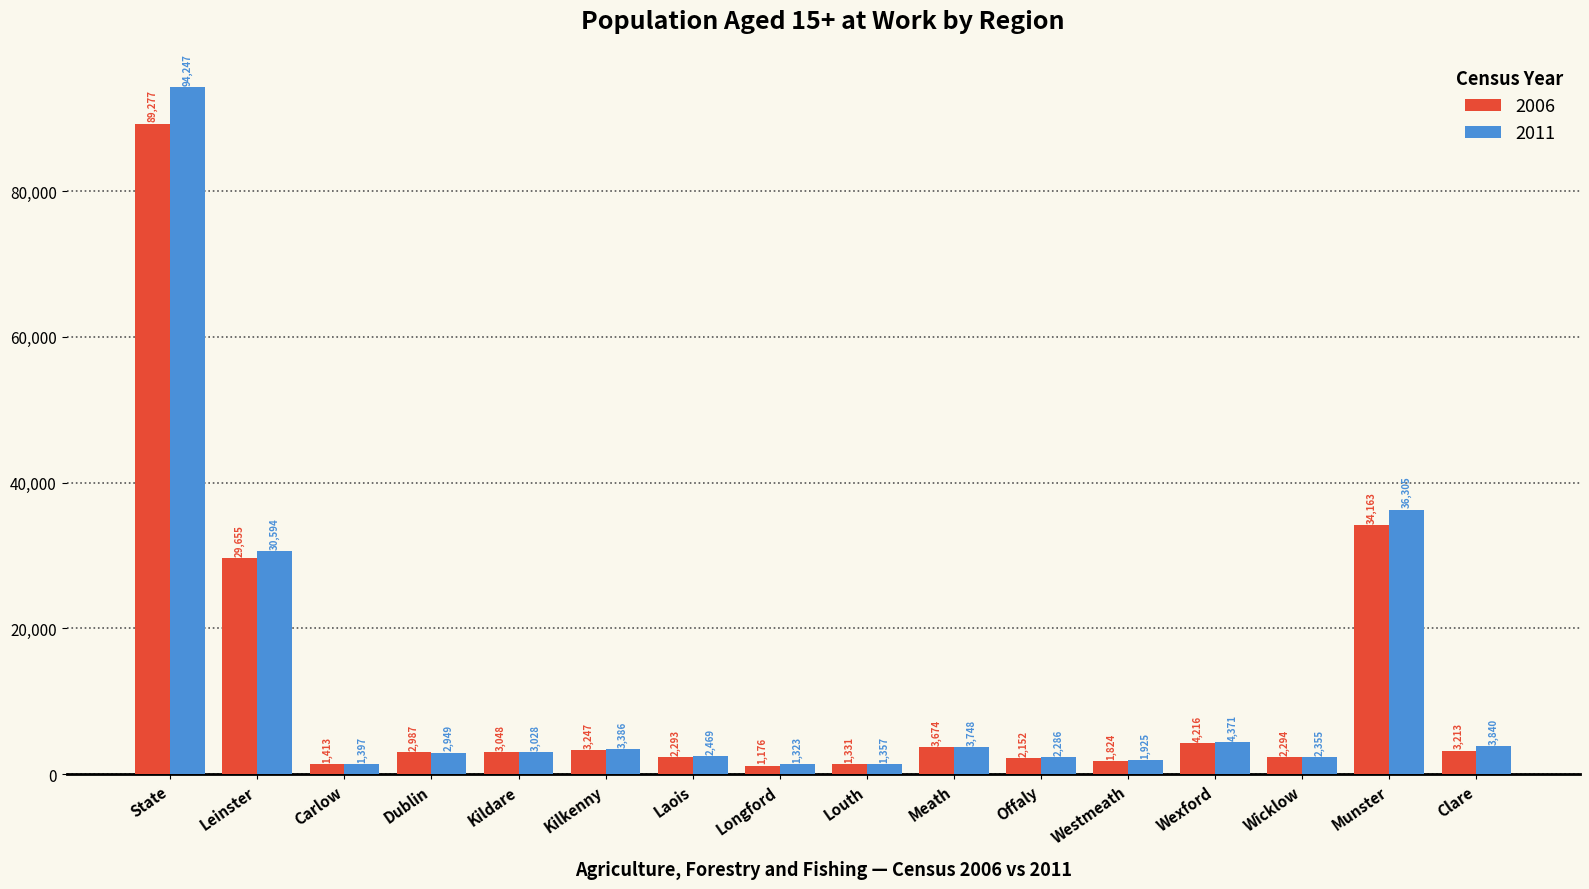

Which series has the widest spread of values?

2011